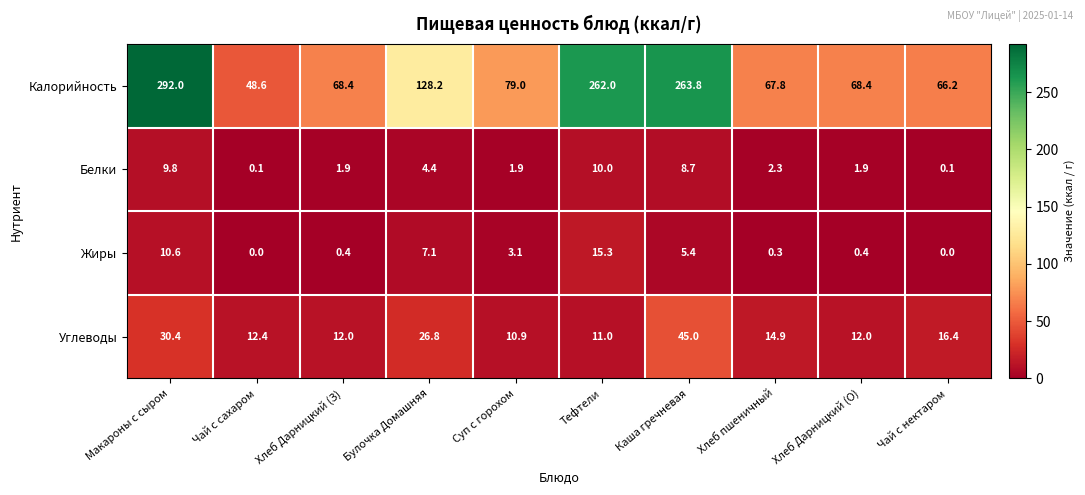

Which series has the largest total across all categories?

Калорийность